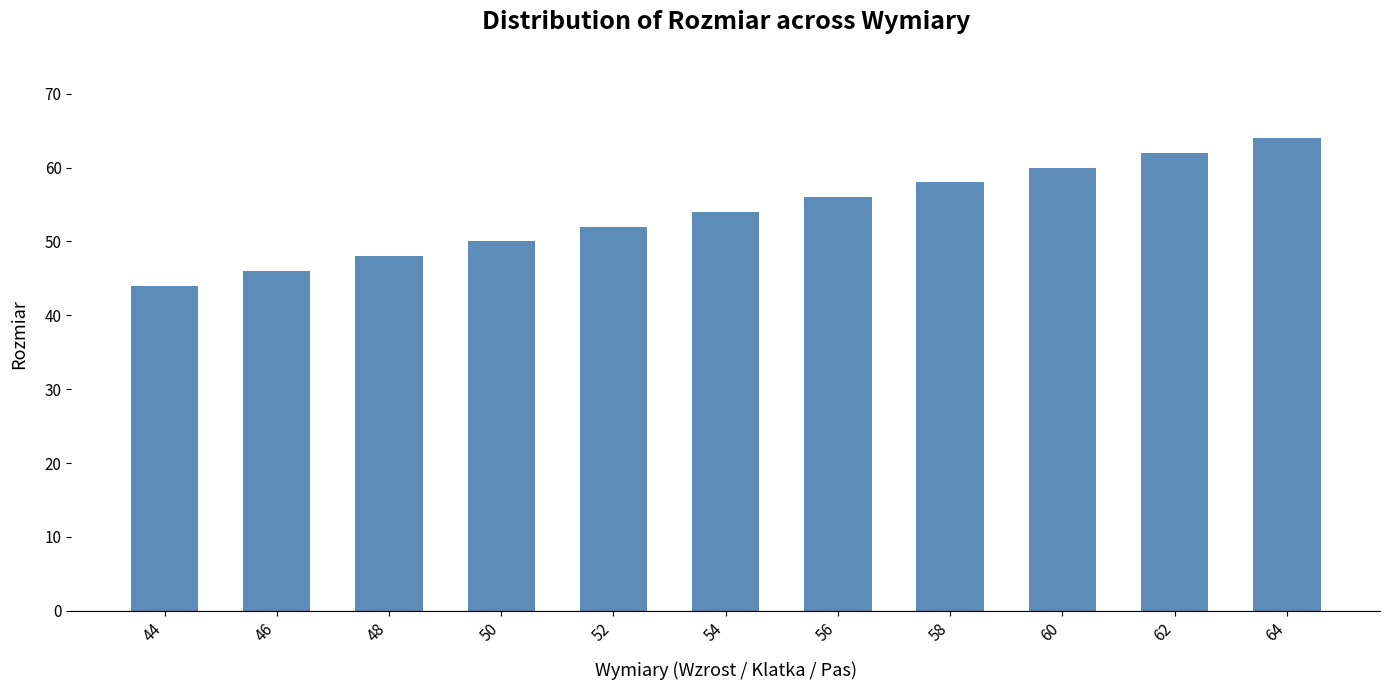

Count the number of data series in this chart.

1